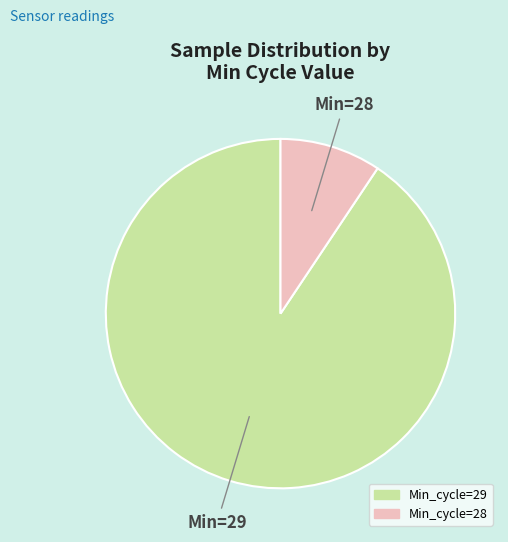

Does any single category account for the majority?

Yes